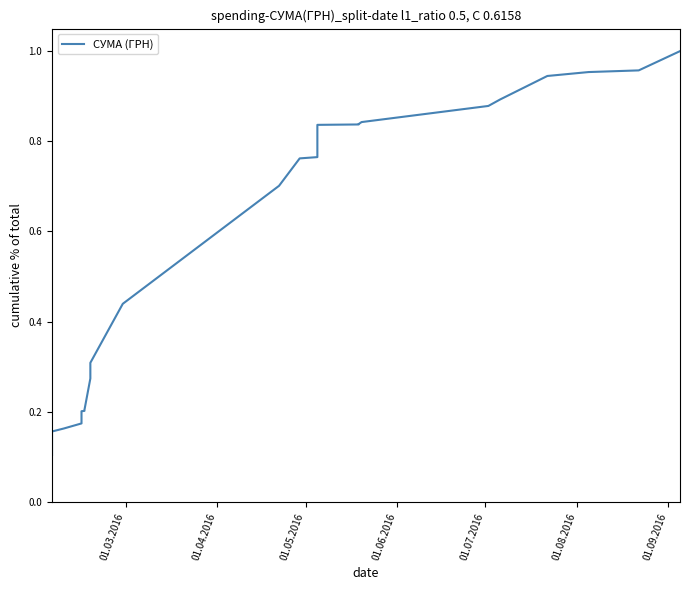

How many lines are shown in the chart?

1